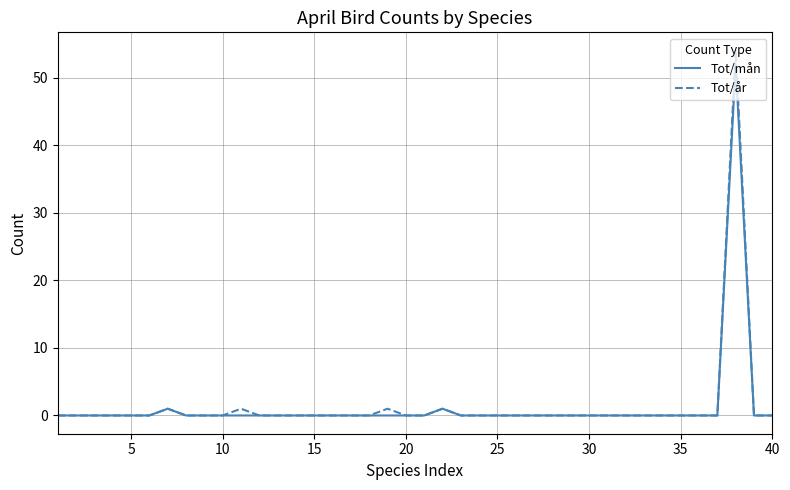

Which series has the largest range (max minus min)?

Tot/år